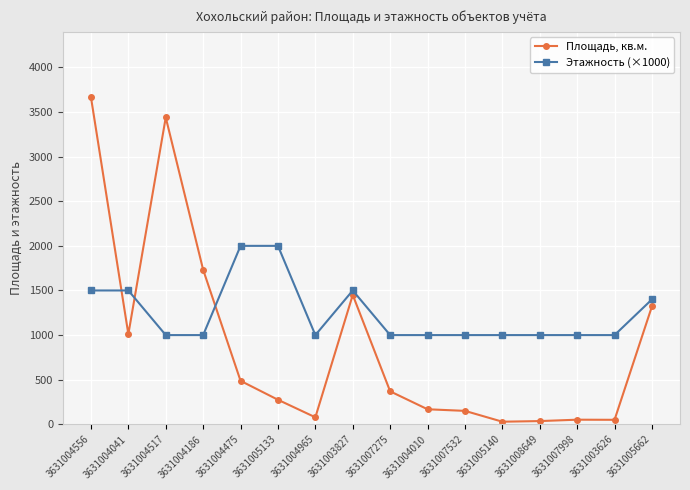

What is the label of the 1st point from the left?

3631004556